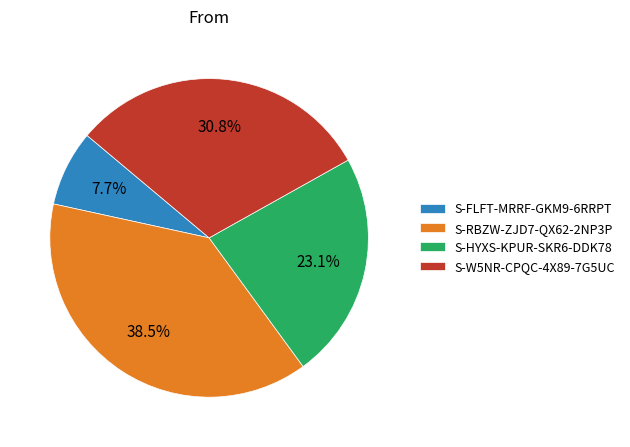

Which has a higher value, S-RBZW-ZJD7-QX62-2NP3P or S-HYXS-KPUR-SKR6-DDK78?

S-RBZW-ZJD7-QX62-2NP3P